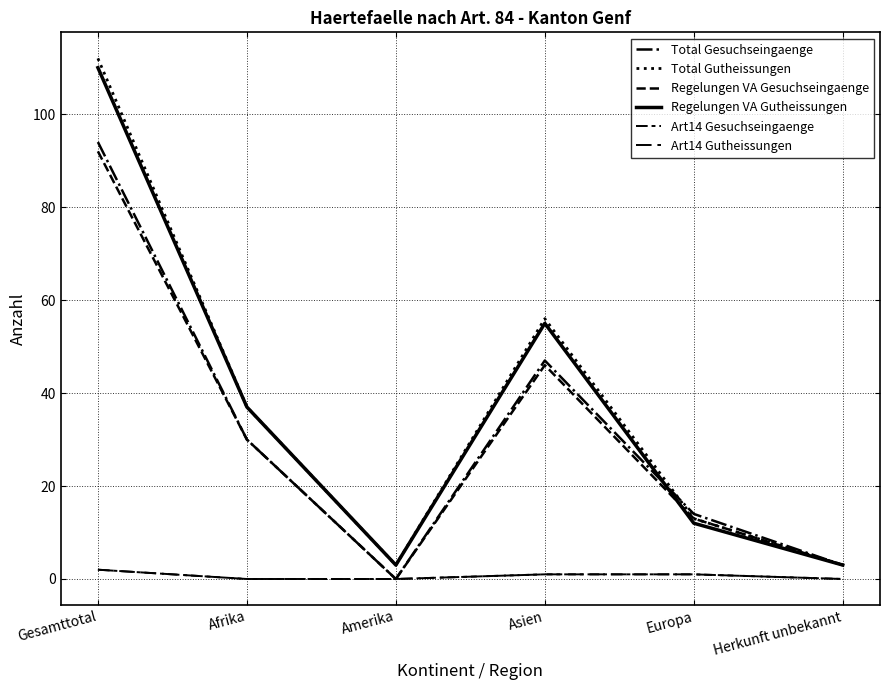

Reading right to left, transcribe all the data shown in this chart.

Total Gesuchseingaenge: Herkunft unbekannt=3	Europa=14	Asien=47	Amerika=0	Afrika=30	Gesamttotal=94
Total Gutheissungen: Herkunft unbekannt=3	Europa=13	Asien=56	Amerika=3	Afrika=37	Gesamttotal=112
Regelungen VA Gesuchseingaenge: Herkunft unbekannt=3	Europa=13	Asien=46	Amerika=0	Afrika=30	Gesamttotal=92
Regelungen VA Gutheissungen: Herkunft unbekannt=3	Europa=12	Asien=55	Amerika=3	Afrika=37	Gesamttotal=110
Art14 Gesuchseingaenge: Herkunft unbekannt=0	Europa=1	Asien=1	Amerika=0	Afrika=0	Gesamttotal=2
Art14 Gutheissungen: Herkunft unbekannt=0	Europa=1	Asien=1	Amerika=0	Afrika=0	Gesamttotal=2